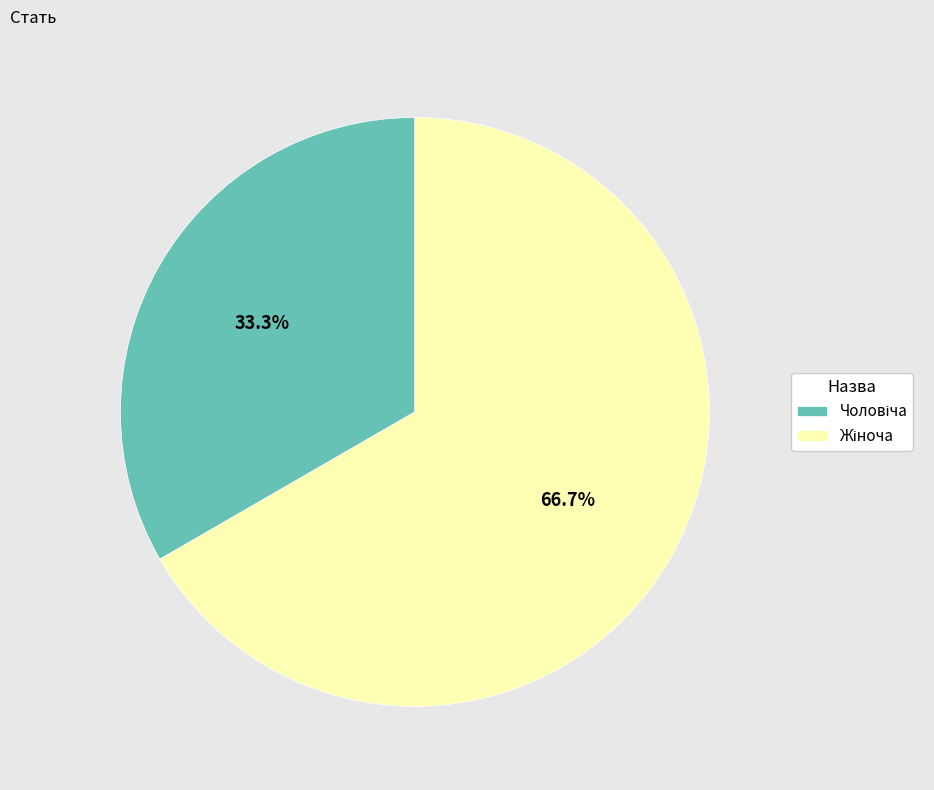

How many slices are in this pie chart?

2